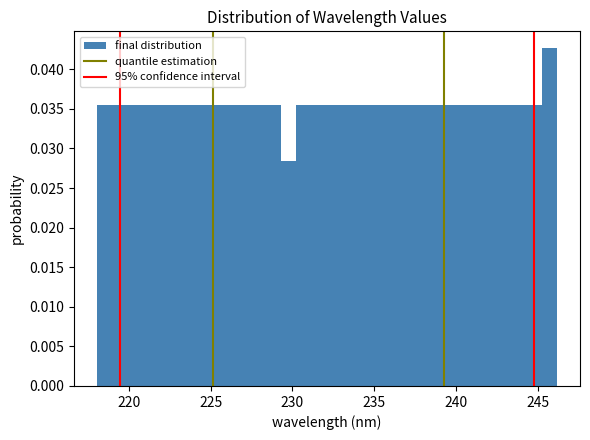

Read against the x-axis, roughly where is the centre of the tallest bar?

245.5